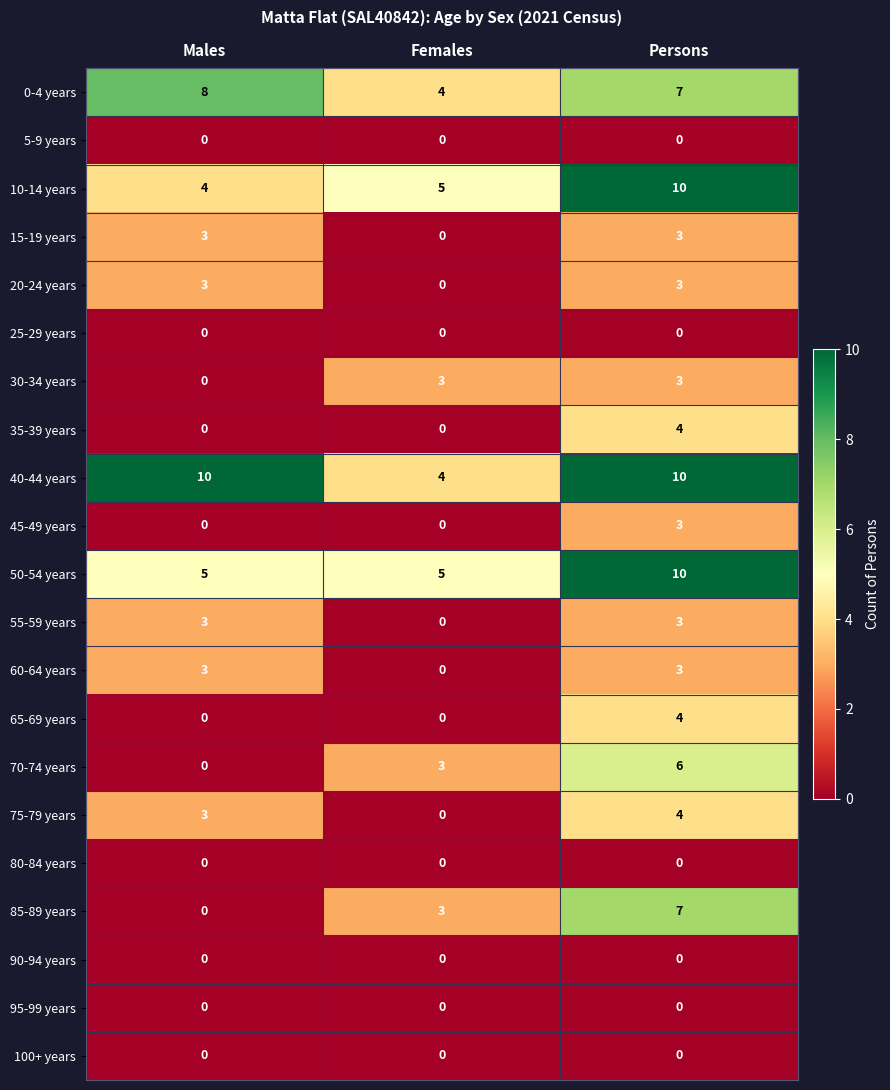

Which series changed the most between Males and Females?

40-44 years